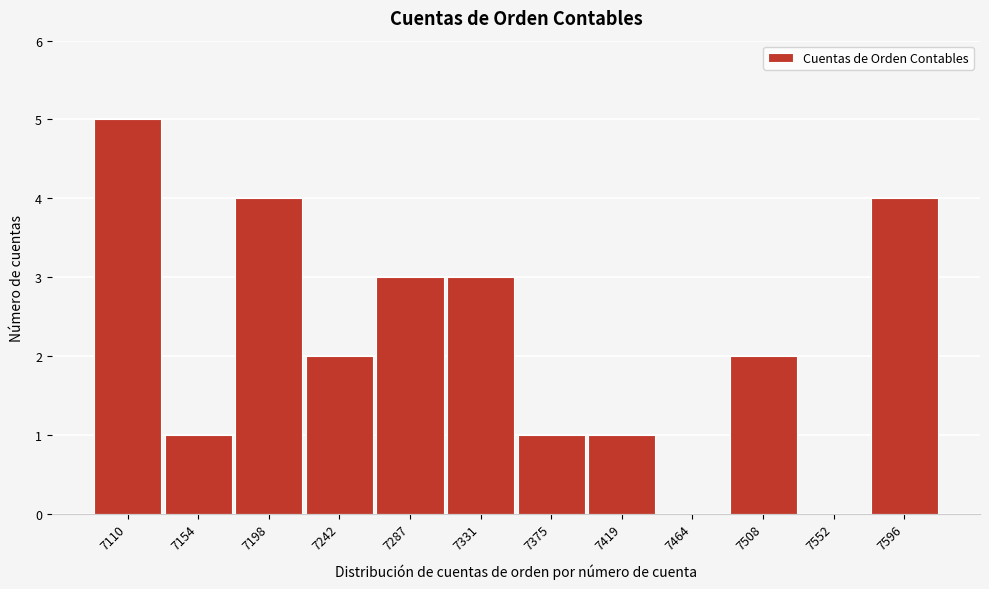

Reading left to right, transcribe all the data shown in this chart.

7110=5	7154=1	7198=4	7242=2	7287=3	7331=3	7375=1	7419=1	7464=0	7508=2	7552=0	7596=4